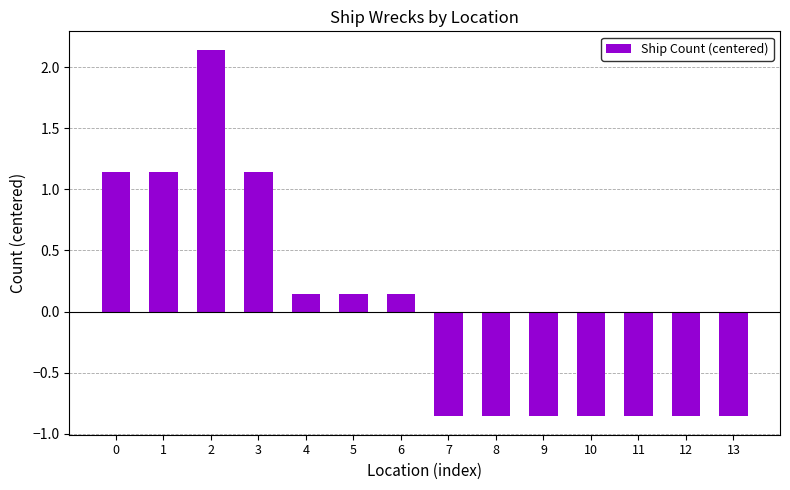

What is the sum of the values at 13 and 2?

1.3